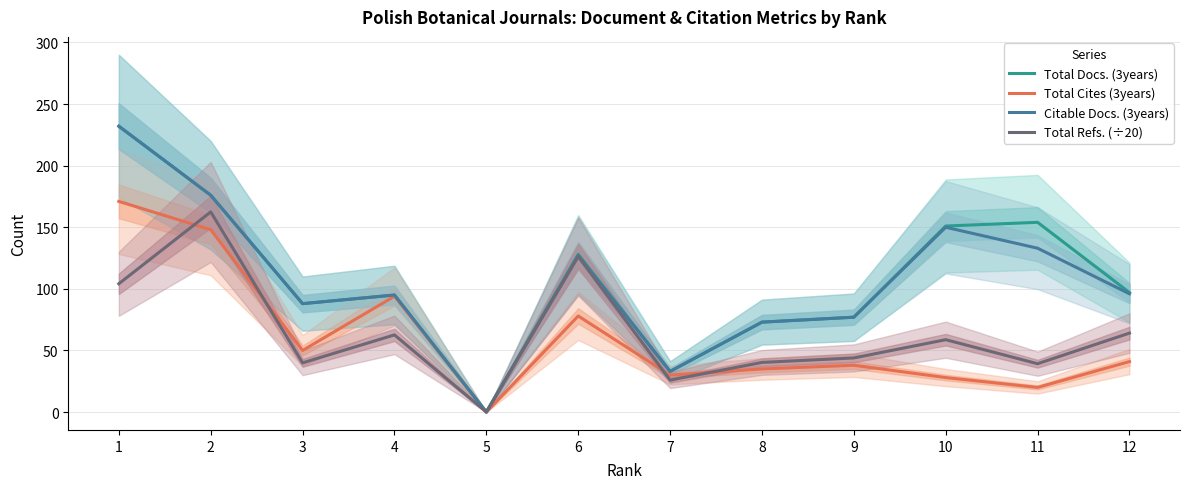

Reading left to right, what are all the values shown in this chart?

Total Docs. (3years): 232.0	176.0	88.0	95.0	0.0	128.0	33.0	73.0	77.0	151.0	154.0	97.0
Total Cites (3years): 171.0	148.0	50.0	94.0	0.0	78.0	30.0	35.0	38.0	28.0	20.0	41.0
Citable Docs. (3years): 232.0	176.0	88.0	95.0	0.0	127.0	33.0	73.0	77.0	150.0	133.0	96.0
Total Refs. (÷20): 104.2	162.4	40.0	62.6	0.0	126.2	25.9	40.3	44.0	58.8	39.2	64.1